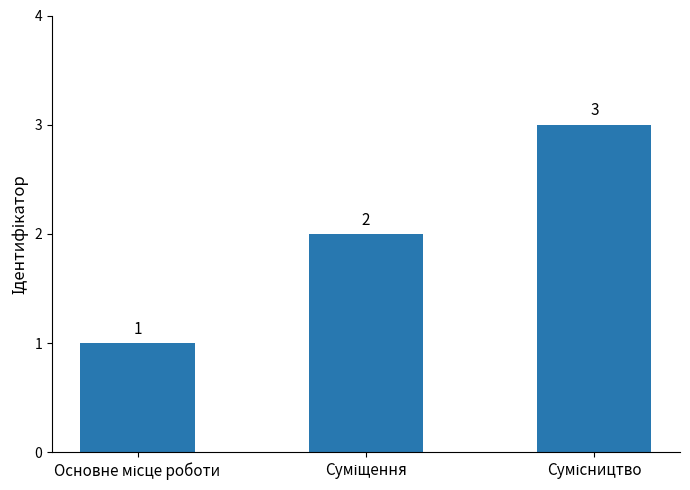

What is the value of the 1st bar from the left?

1